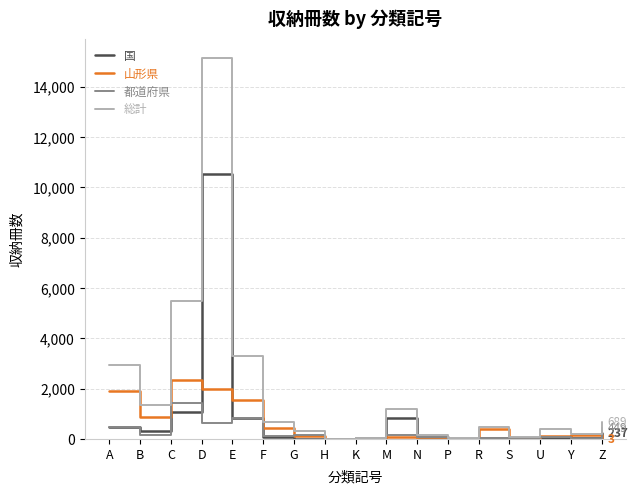

Is it true that 山形県 equals 2005 at D?

True